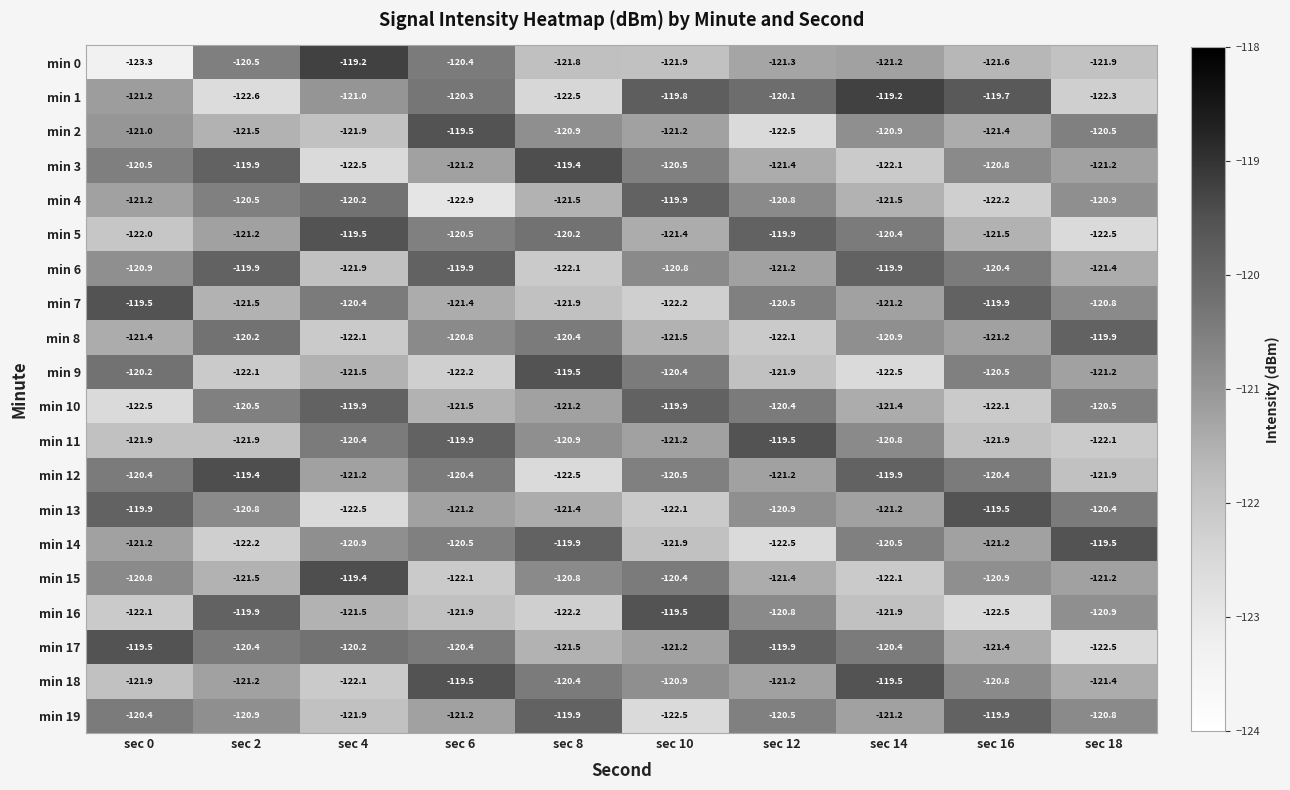

What is the highest value of the min 12 series?

-119.4